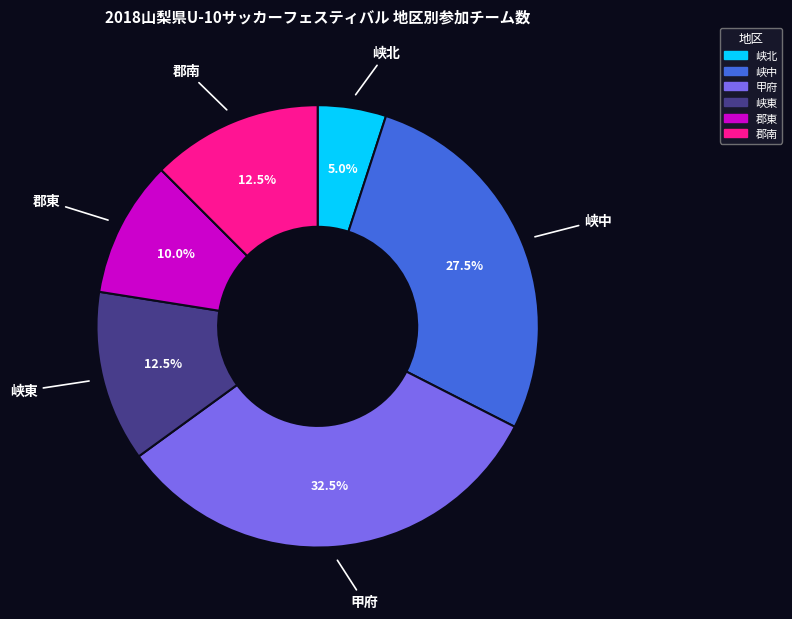

What percentage is NOT represented by 郡南?

87.5%